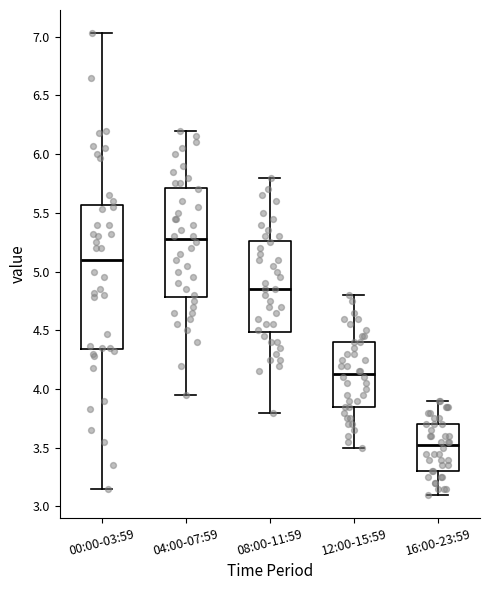

Reading left to right, transcribe this box plot: for each box, give where its median line is, the range the box spans, and where its two whiskers end, as read against the y-axis. The values are not printed on the chart, so give them approximately, as read against the axis.

00:00-03:59: median 5.10, box 4.35 to 5.55, whiskers 3.15 to 7.05
04:00-07:59: median 5.30, box 4.80 to 5.70, whiskers 3.95 to 6.20
08:00-11:59: median 4.85, box 4.50 to 5.25, whiskers 3.80 to 5.80
12:00-15:59: median 4.15, box 3.85 to 4.40, whiskers 3.50 to 4.80
16:00-23:59: median 3.55, box 3.30 to 3.70, whiskers 3.10 to 3.90